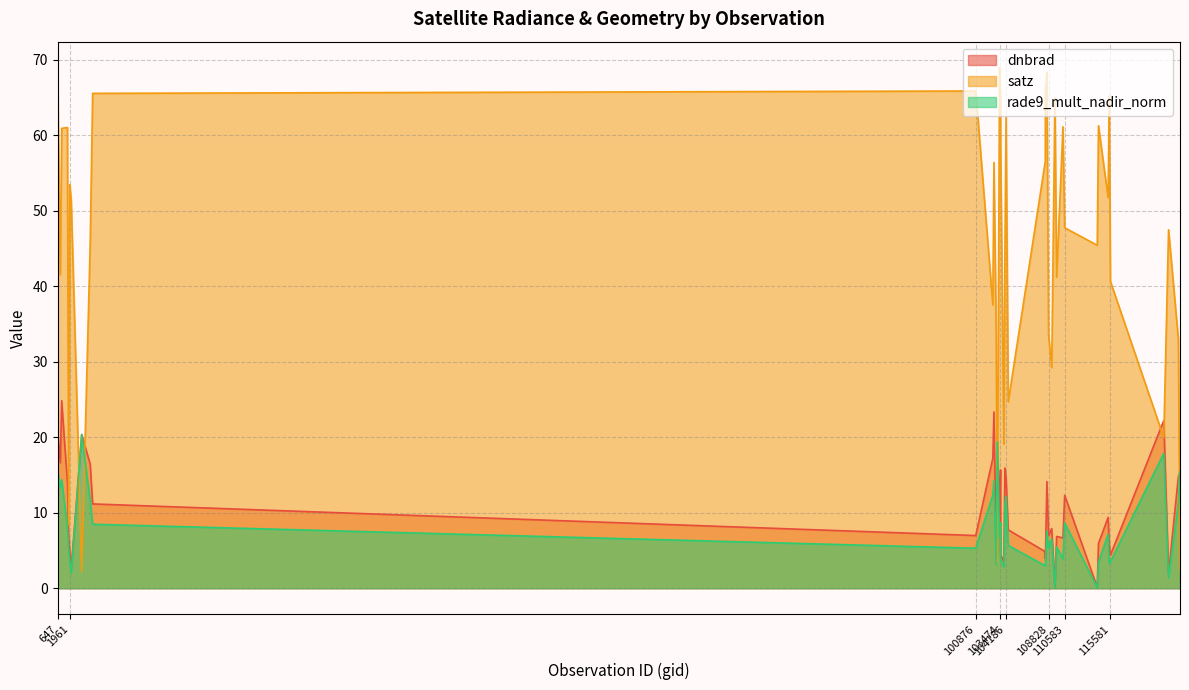

How many times do satz and dnbrad cross each other?

7